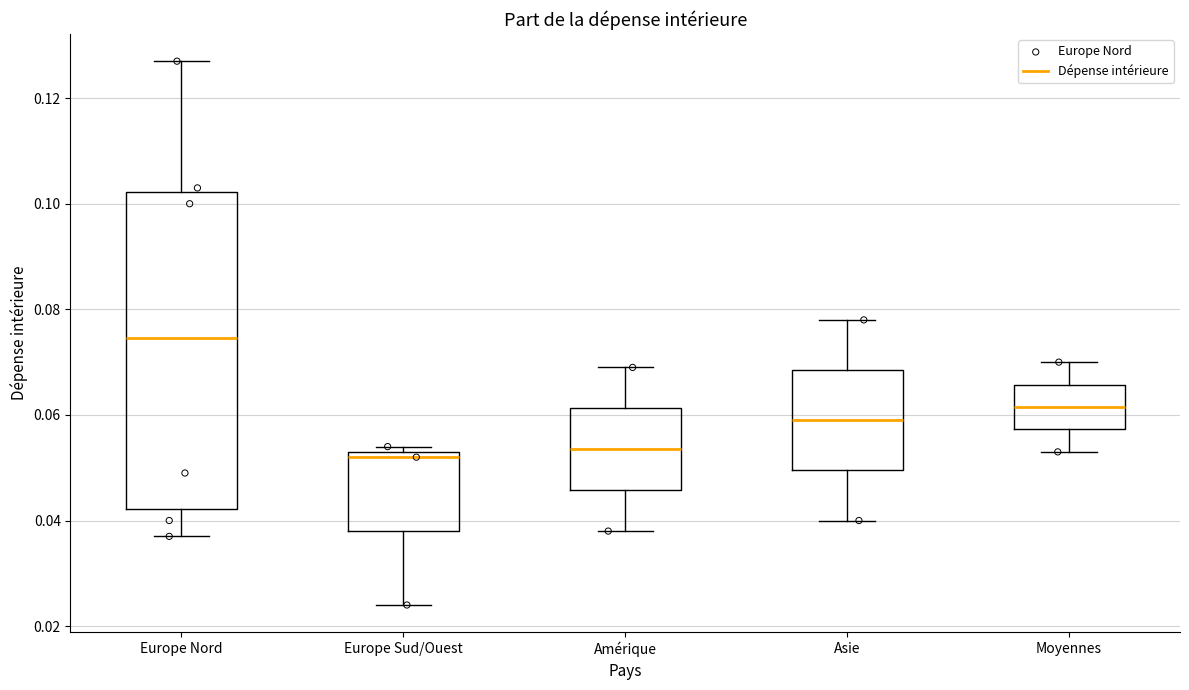

Which box is the tallest, from its lower edge to its upper edge?

Europe Nord